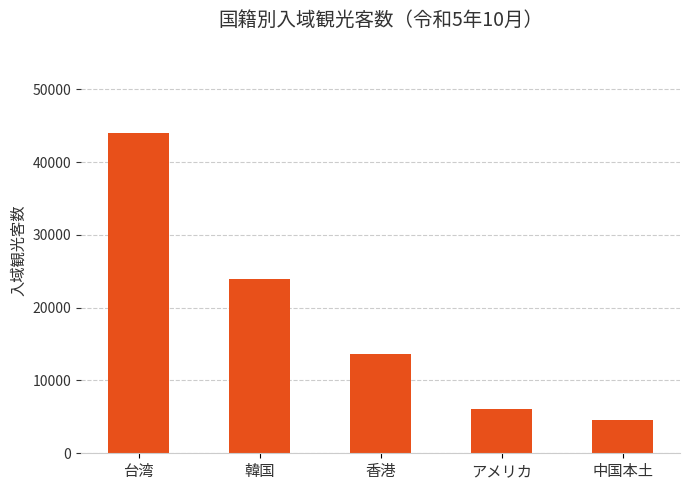

What is the difference between the maximum and second lowest values?

37900